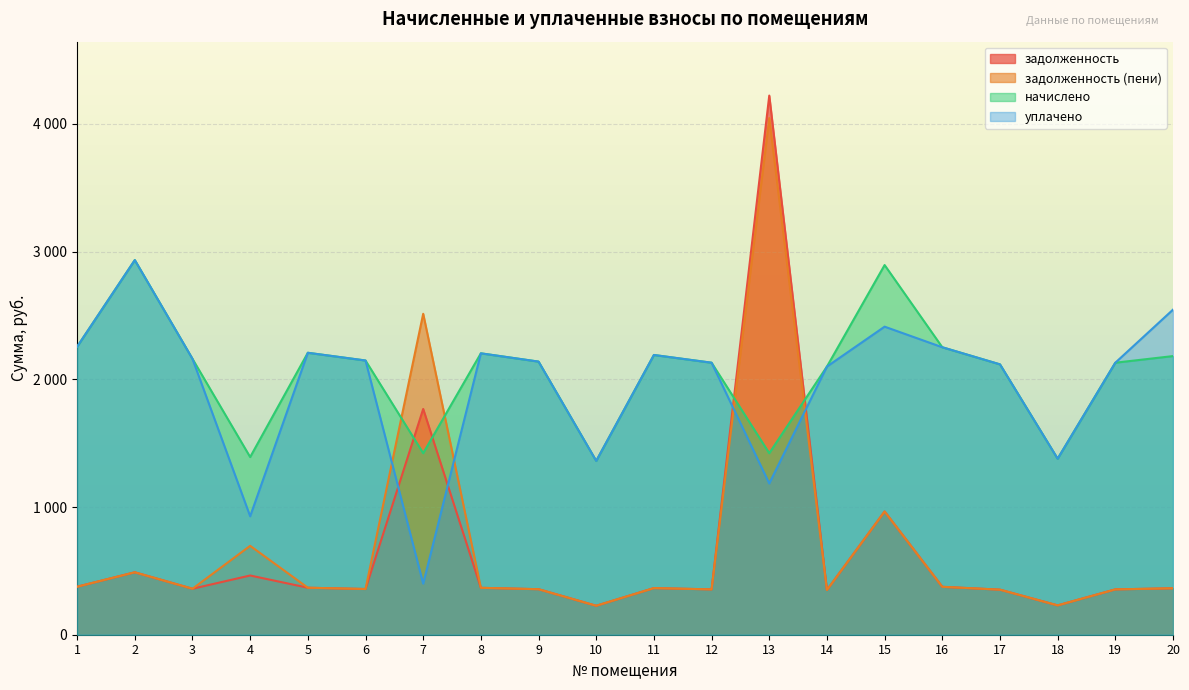

Where is the first local minimum for задолженность?

3